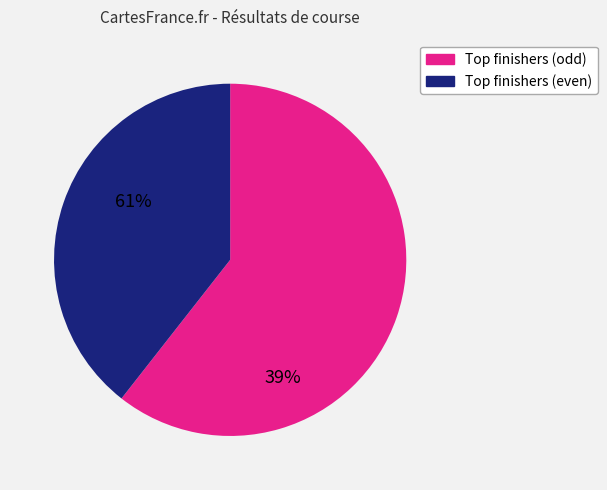

How many slices are in this pie chart?

2